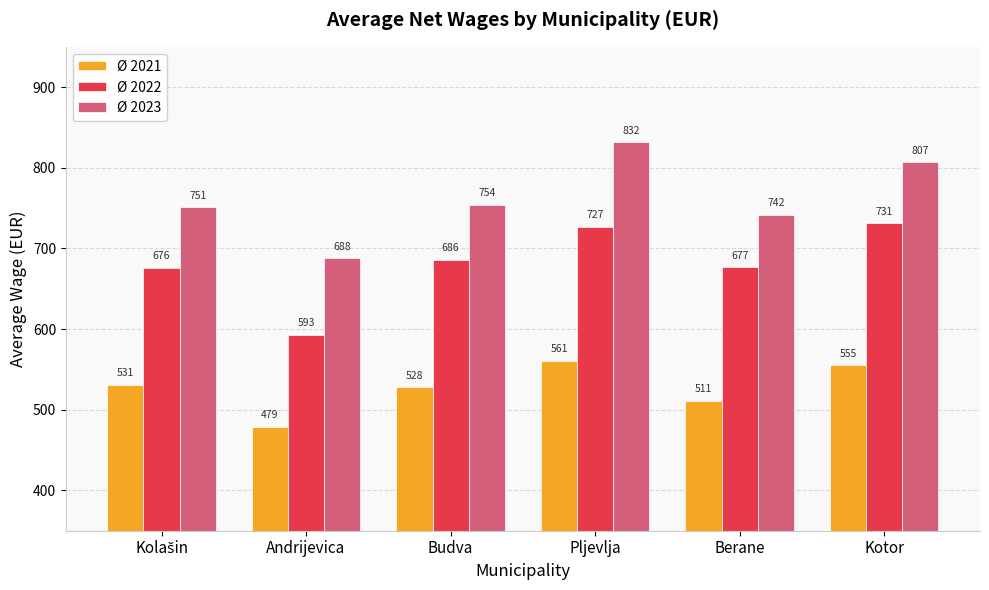

At Budva, list the series in order from largest to smallest.

Ø 2023, Ø 2022, Ø 2021